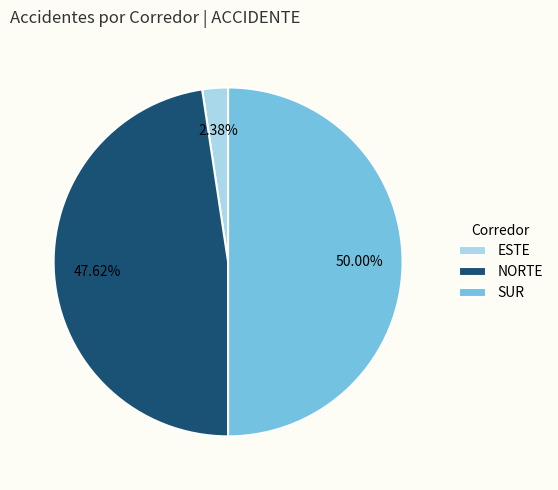

Count the number of slices in the pie.

3